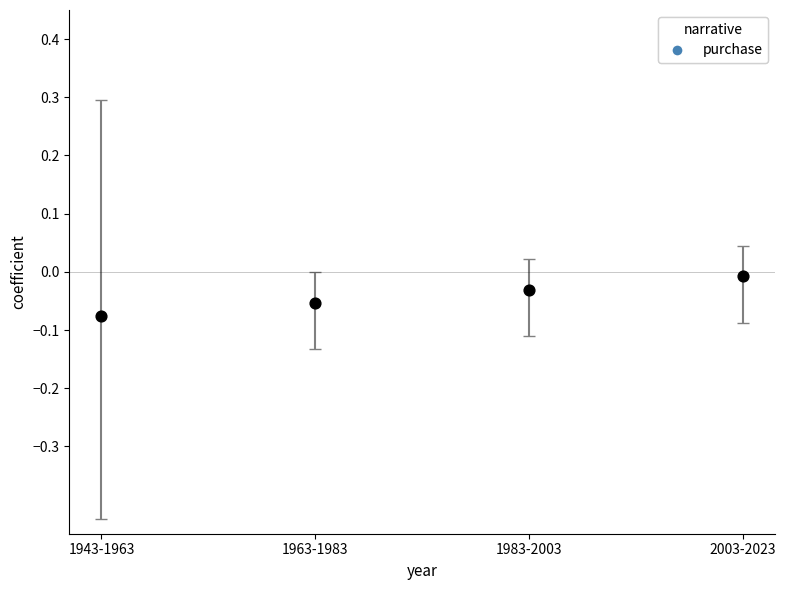

Count the number of points in this scatter plot.

4